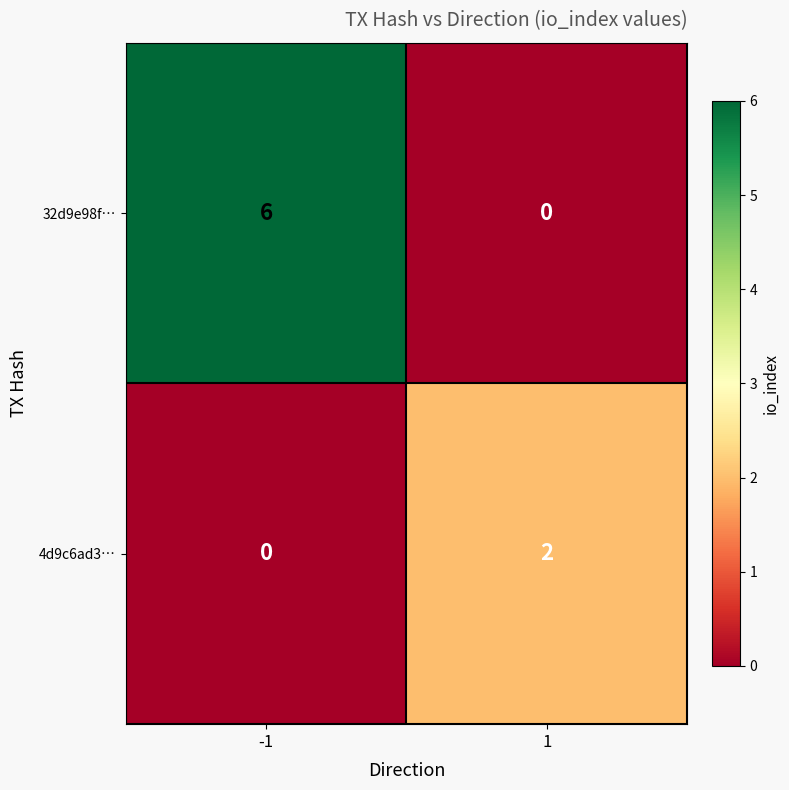

What is the sum of the 32d9e98f… values at 1 and -1?

6